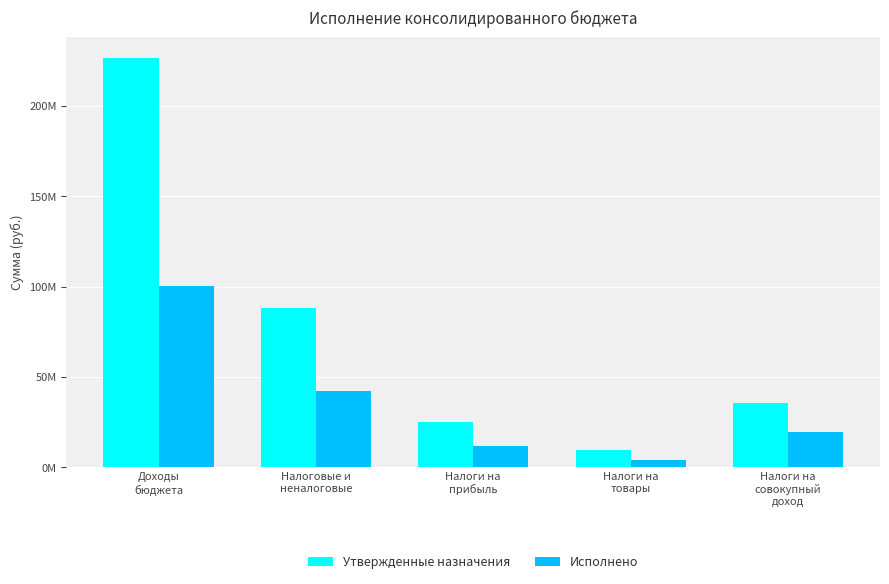

Rank the series at Налоги на
прибыль from highest to lowest value.

Утвержденные назначения, Исполнено